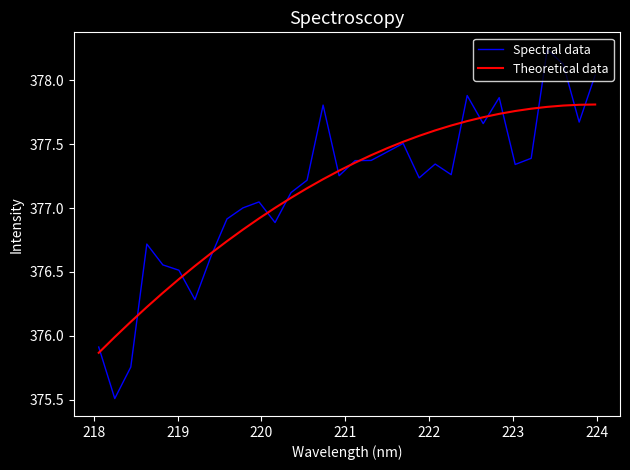

Which series has the largest range (max minus min)?

Spectral data